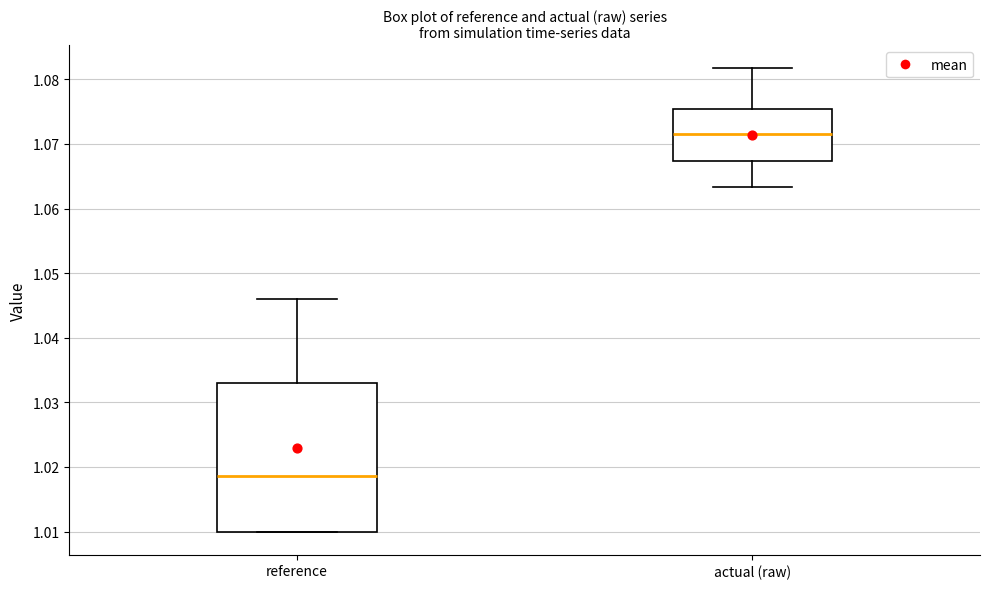

Which box's median line is the lowest?

reference